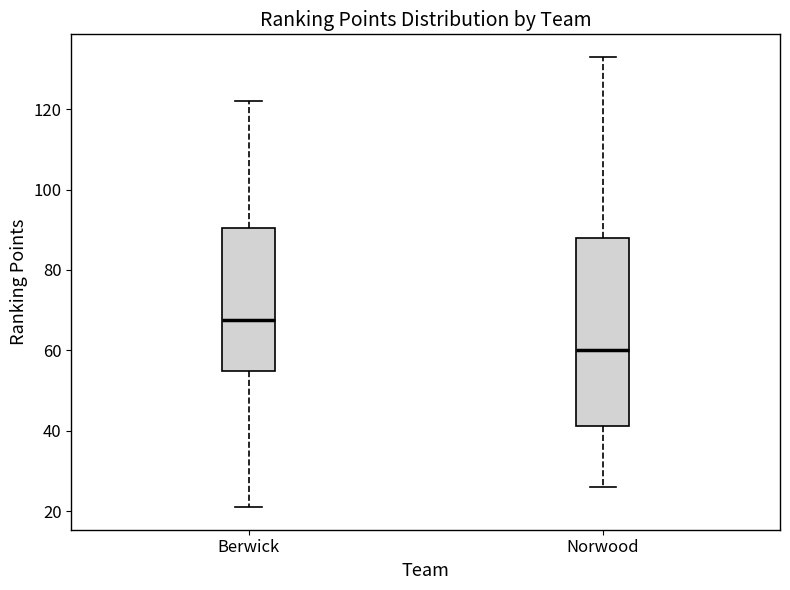

Reading left to right, transcribe this box plot: for each box, give where its median line is, the range the box spans, and where its two whiskers end, as read against the y-axis. The values are not printed on the chart, so give them approximately, as read against the axis.

Berwick: median 68, box 54 to 90, whiskers 22 to 122
Norwood: median 60, box 42 to 88, whiskers 26 to 134